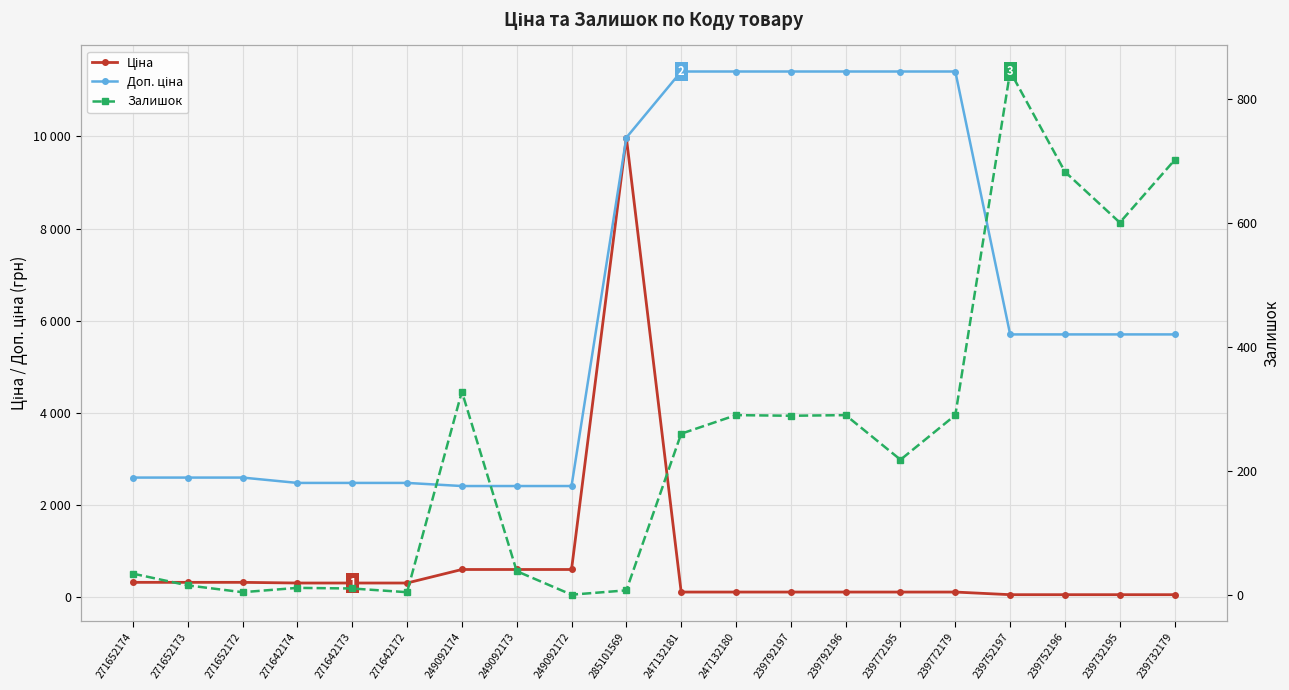

How many lines are shown in the chart?

3